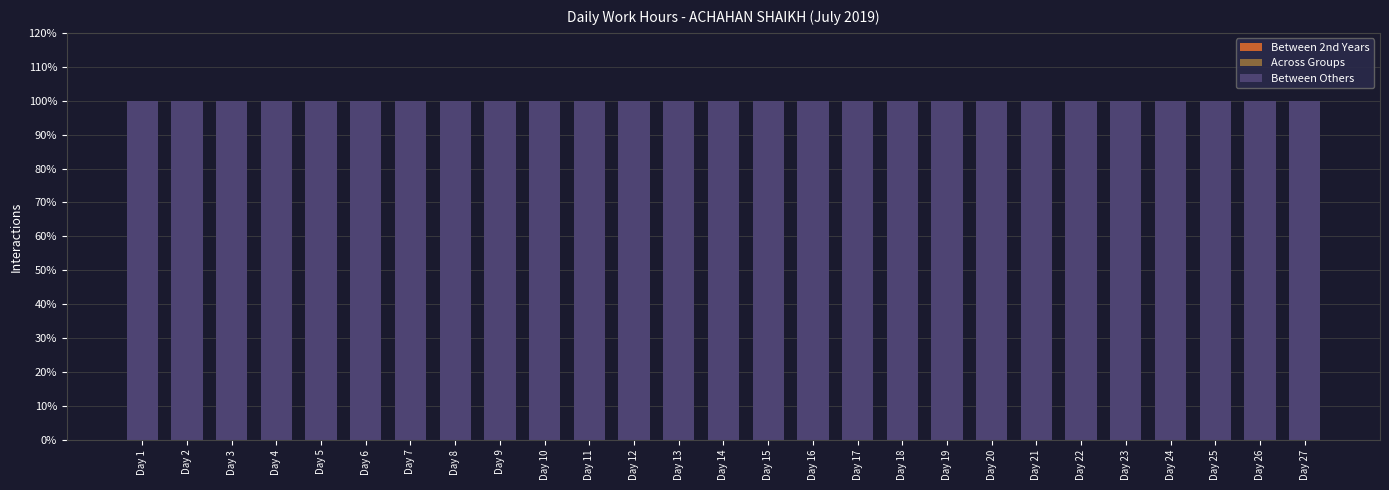

At which label is Across Groups closest to 0?

Day 1